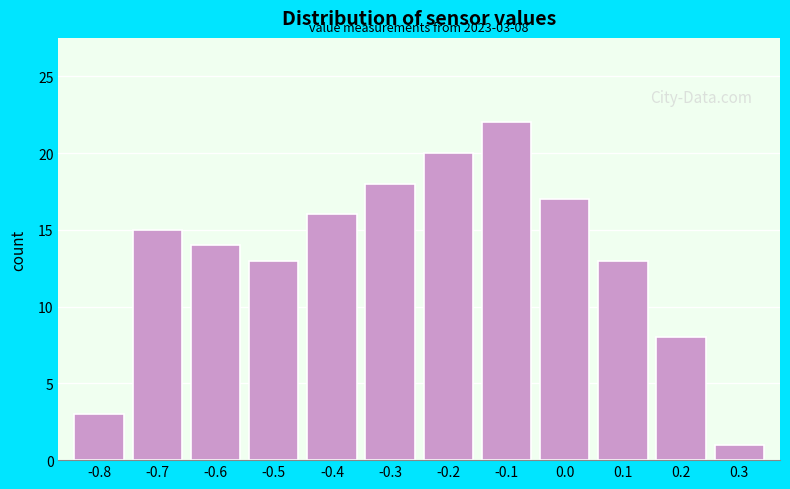

Reading left to right, transcribe all the data shown in this chart.

3	15	14	13	16	18	20	22	17	13	8	1